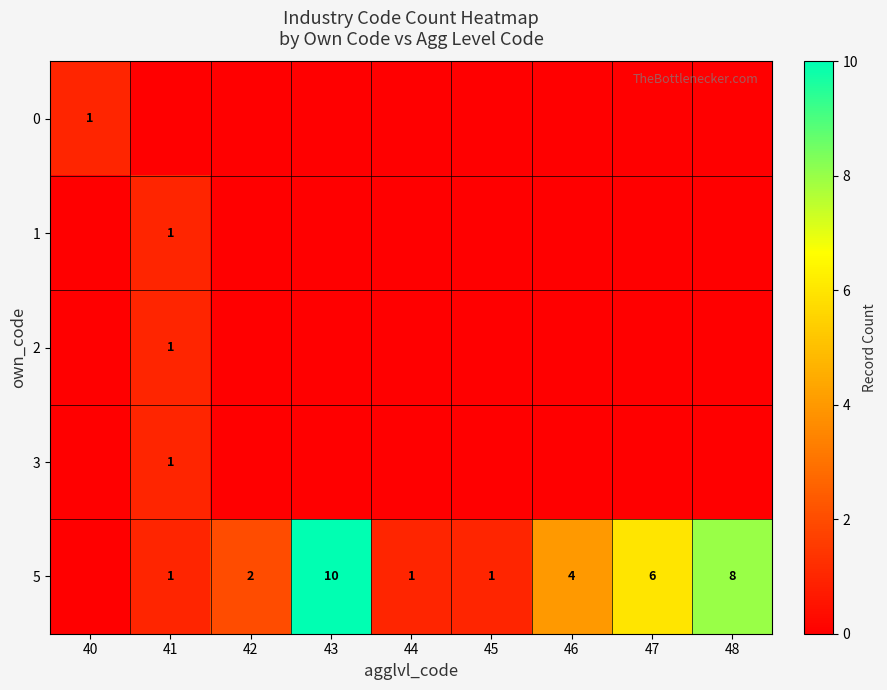

The 2 series shows 0 at 41. True or false?

False